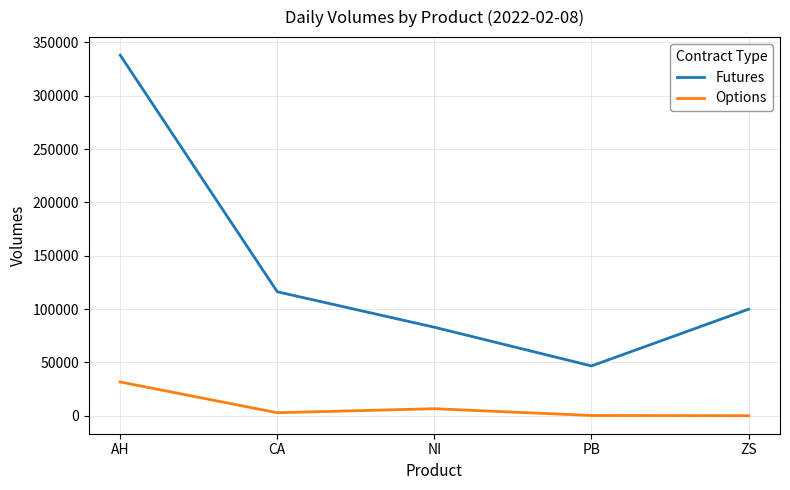

Where is the first local minimum for Futures?

PB